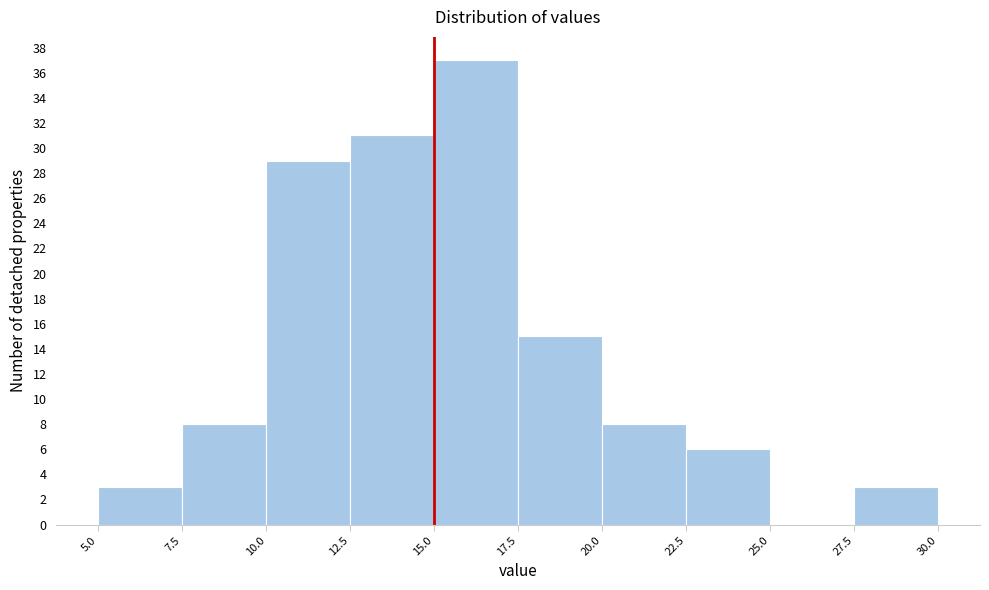

What is the height of the bar covering 7.5 to 10.0 on the x-axis? The values are not printed on the chart, so give them approximately, as read against the axis.

8